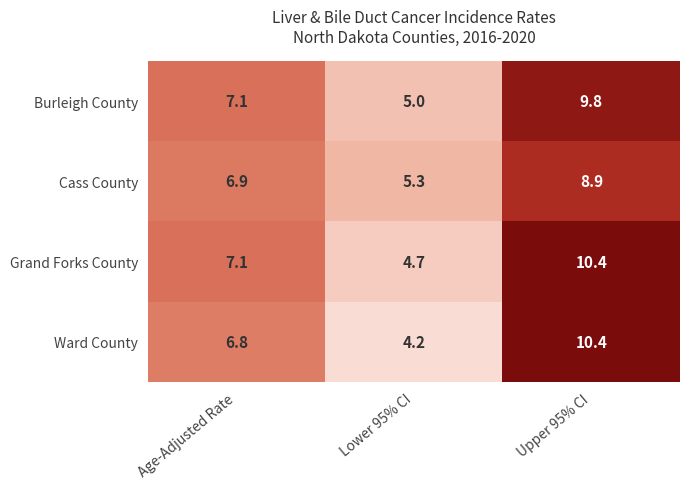

List the labels in order of Grand Forks County value, largest first.

Upper 95% CI, Age-Adjusted Rate, Lower 95% CI